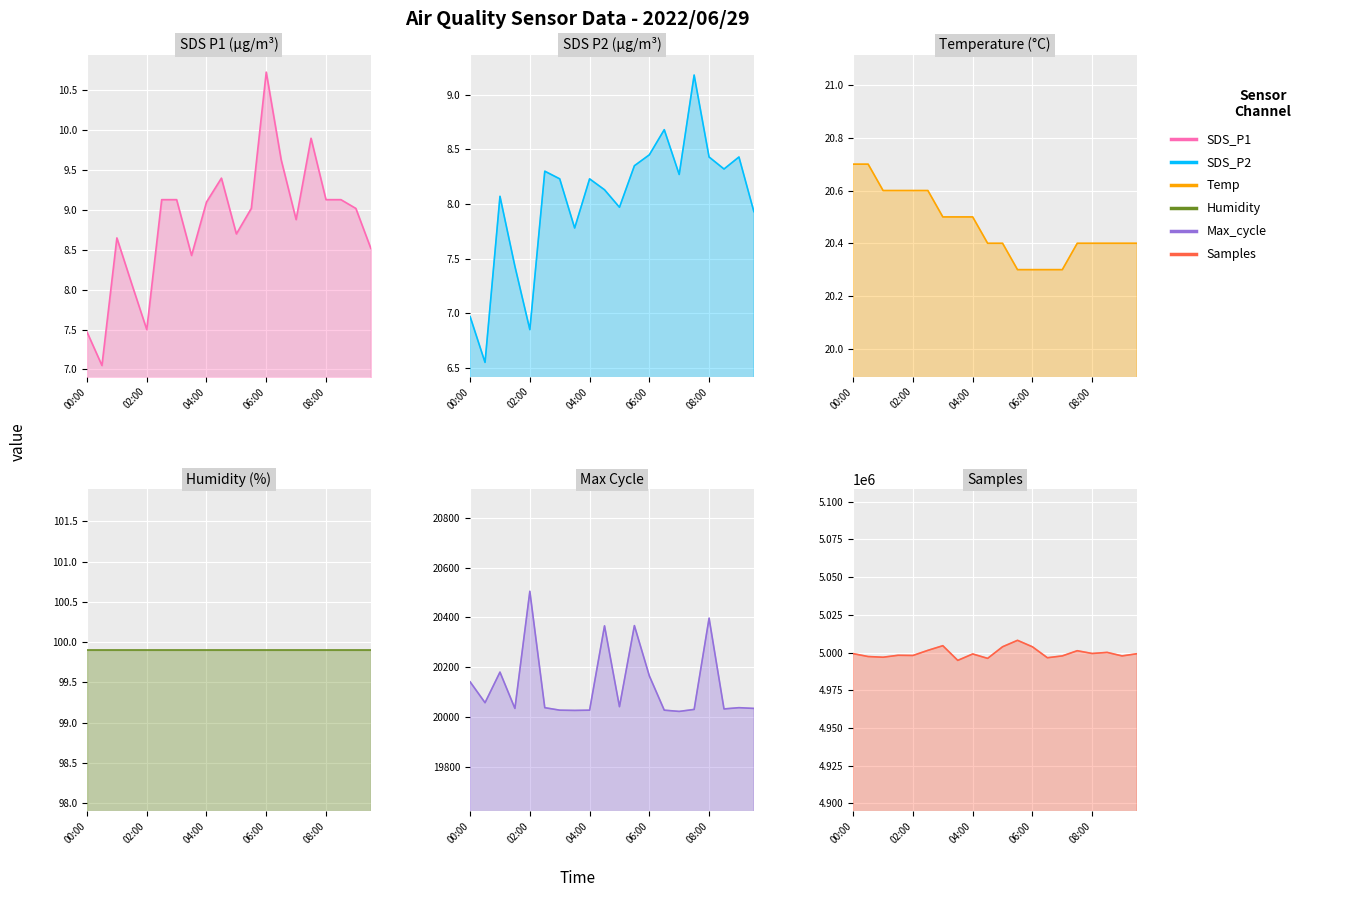

Which series has the largest total across all categories?

Samples